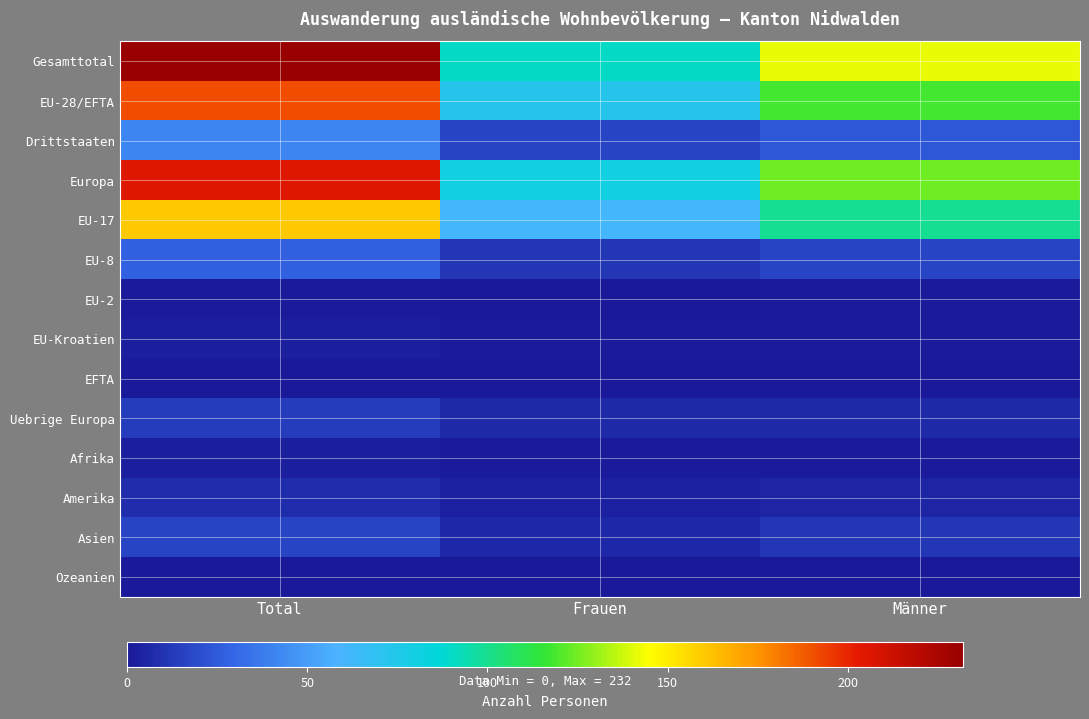

Reading right to left, what are all the values shown in this chart?

Gesamttotal: Männer=142	Frauen=90	Total=232
EU-28/EFTA: Männer=118	Frauen=73	Total=191
Drittstaaten: Männer=24	Frauen=17	Total=41
Europa: Männer=125	Frauen=80	Total=205
EU-17: Männer=99	Frauen=61	Total=160
EU-8: Männer=17	Frauen=11	Total=28
EU-2: Männer=1	Frauen=0	Total=1
EU-Kroatien: Männer=1	Frauen=1	Total=2
EFTA: Männer=0	Frauen=0	Total=0
Uebrige Europa: Männer=7	Frauen=7	Total=14
Afrika: Männer=1	Frauen=1	Total=2
Amerika: Männer=5	Frauen=3	Total=8
Asien: Männer=11	Frauen=6	Total=17
Ozeanien: Männer=0	Frauen=0	Total=0